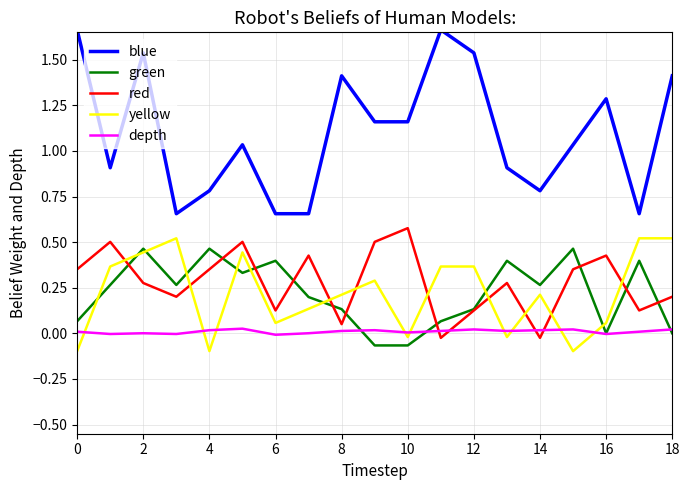

Which series has the widest spread of values?

blue